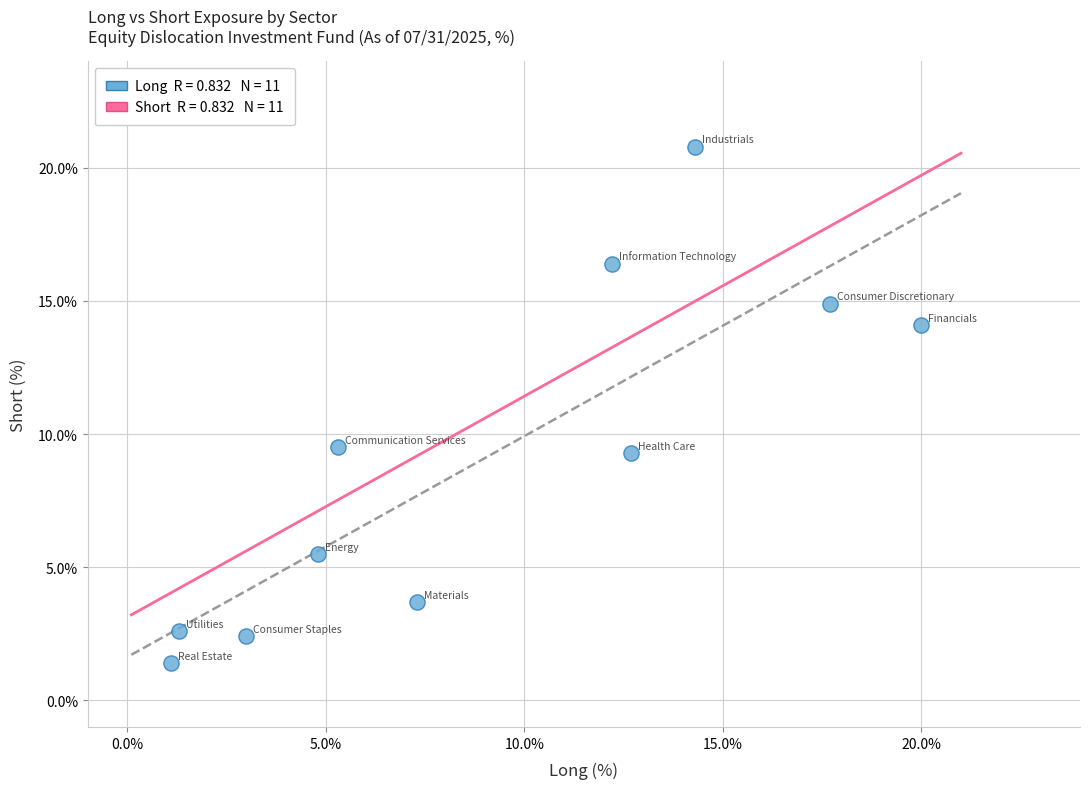

What is the range of X values (max minus min)?

18.9